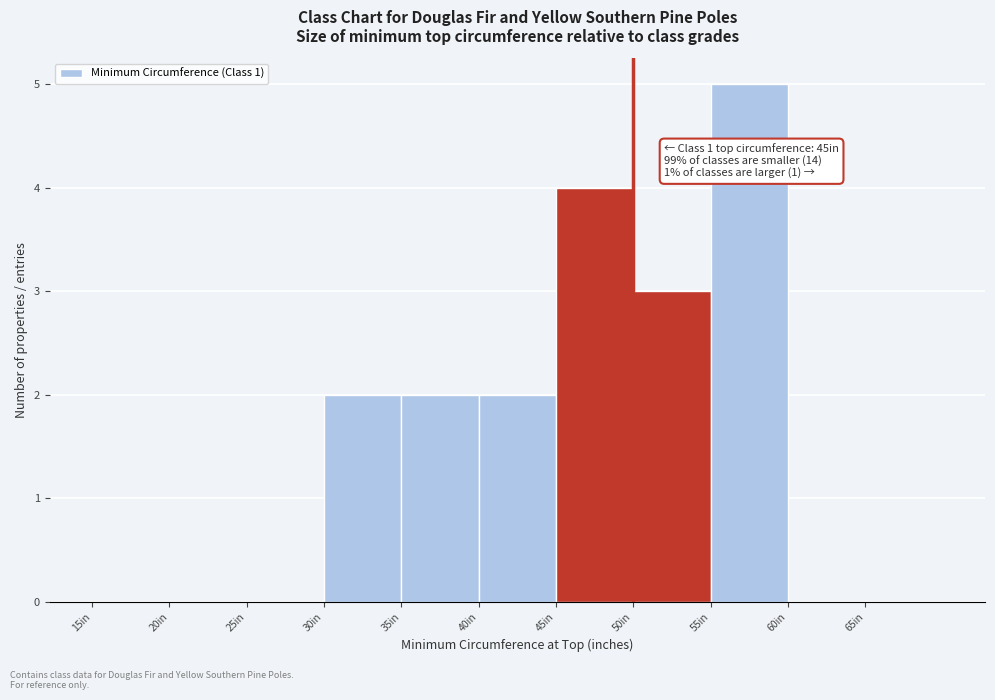

Which range on the x-axis has the tallest bar?

55 to 60